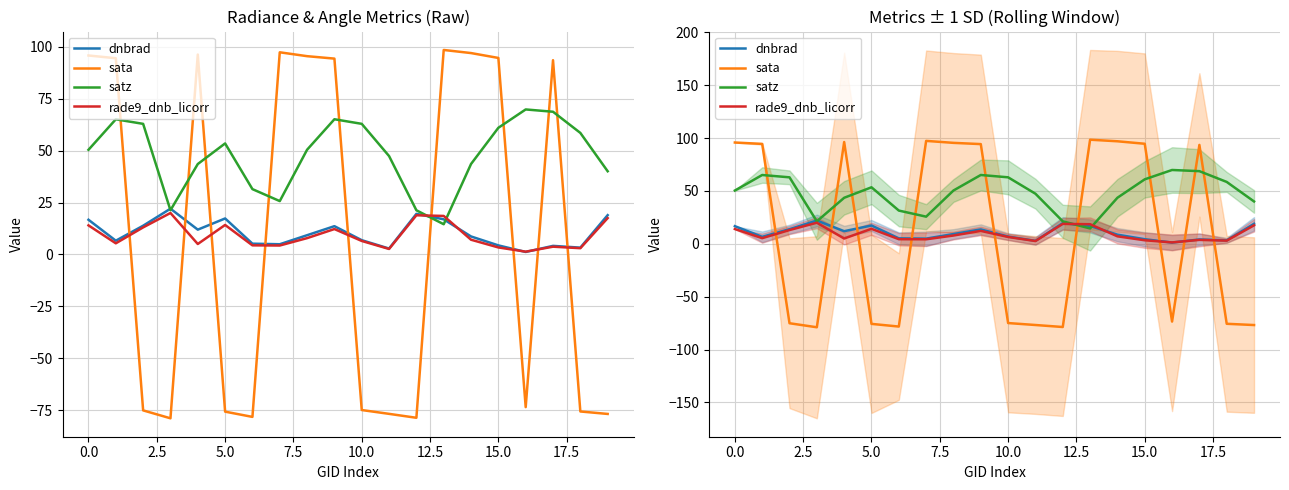

At which label does satz reach its minimum?

13